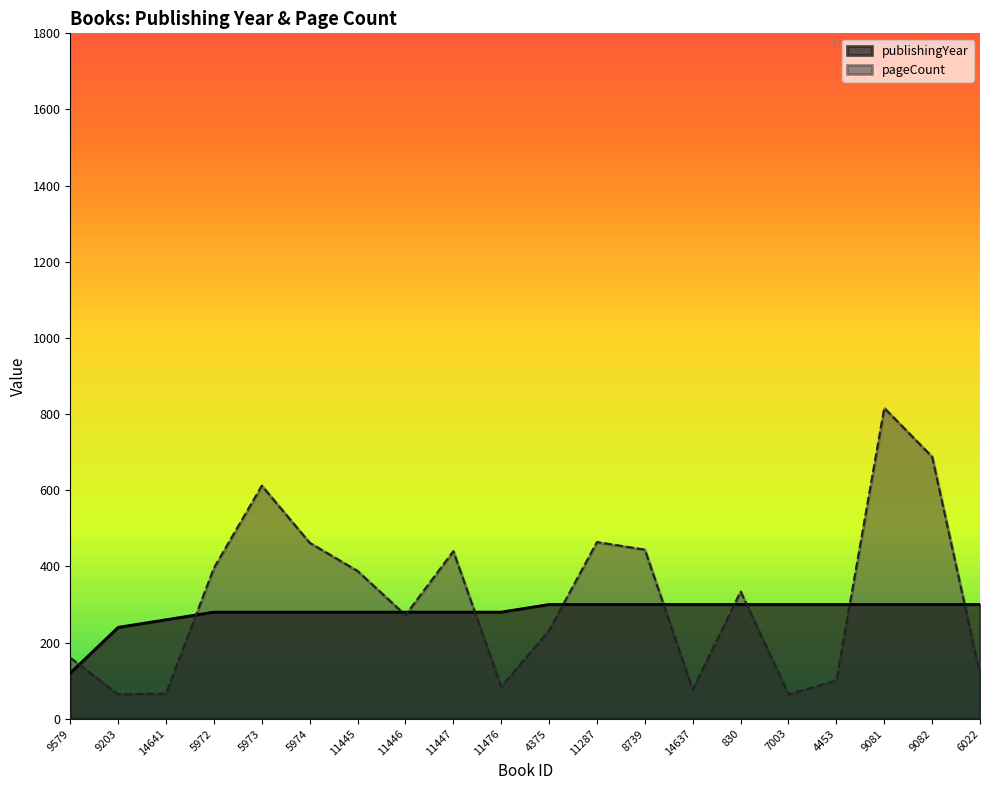

In pageCount, how many points are lower than both neighbors (excluding endpoints)?

5